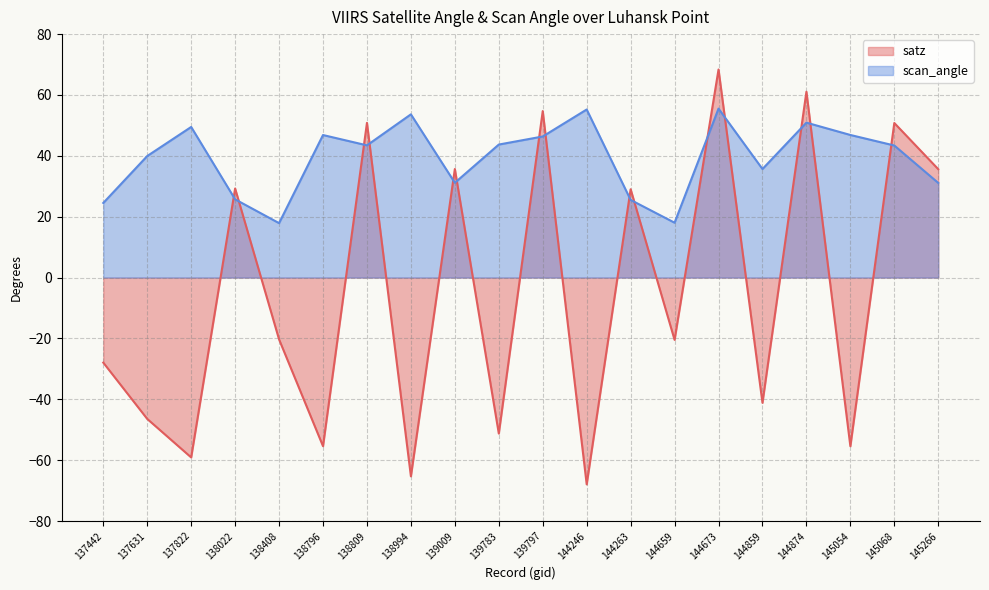

What is the value of the scan_angle point at the 2nd from the left?

39.9